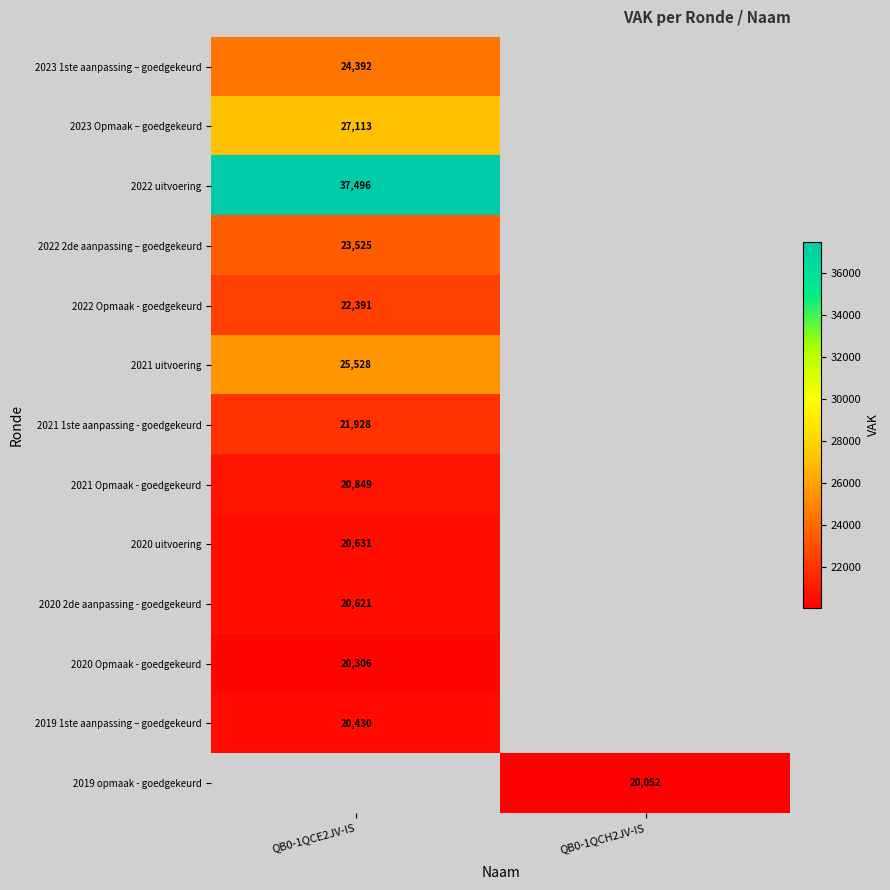

Is it true that 2022 2de aanpassing – goedgekeurd equals 23525 at QB0-1QCE2JV-IS?

True